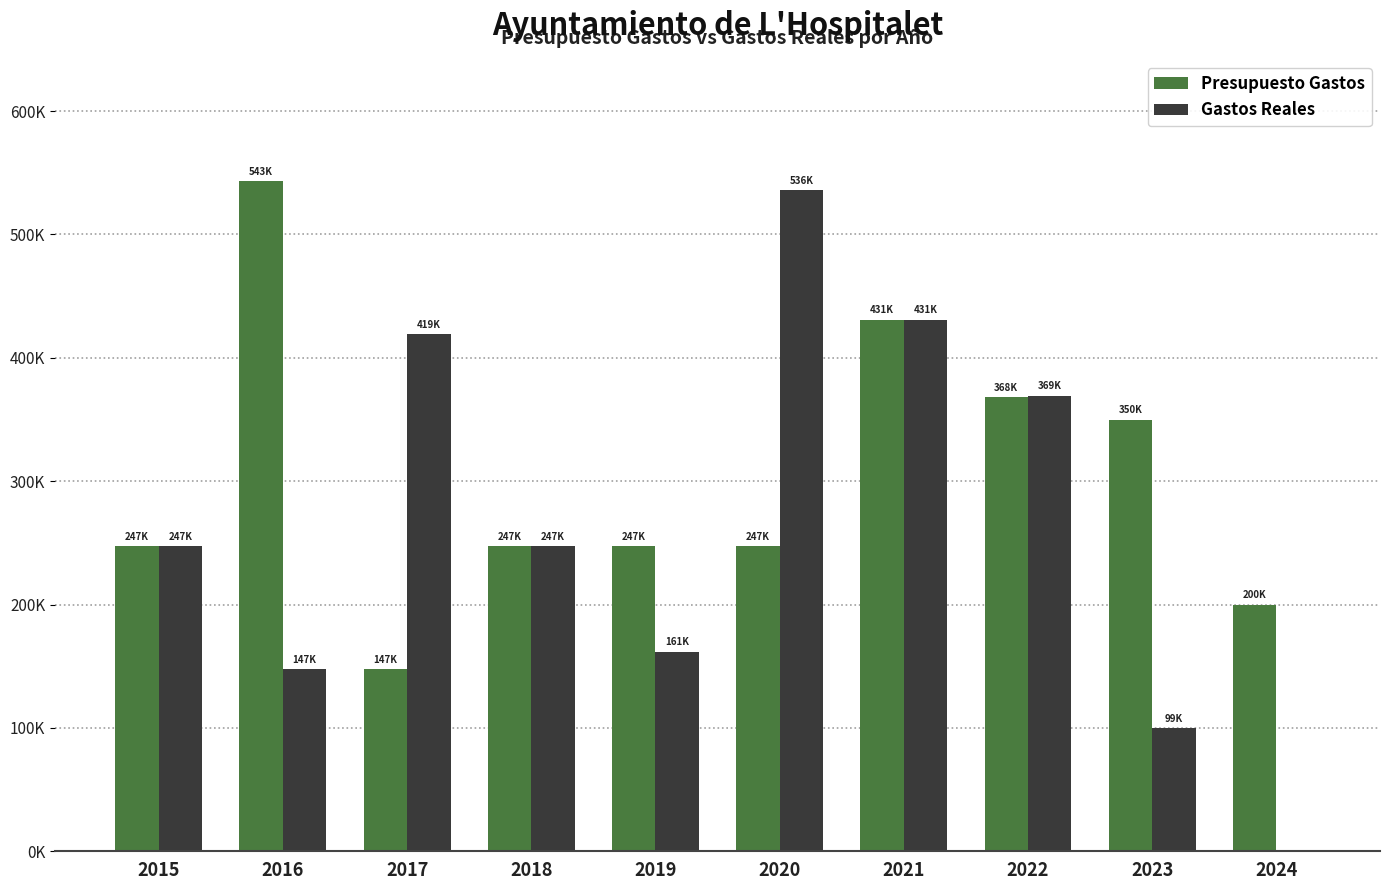

Where is Gastos Reales nearest to the value 268114?

2015